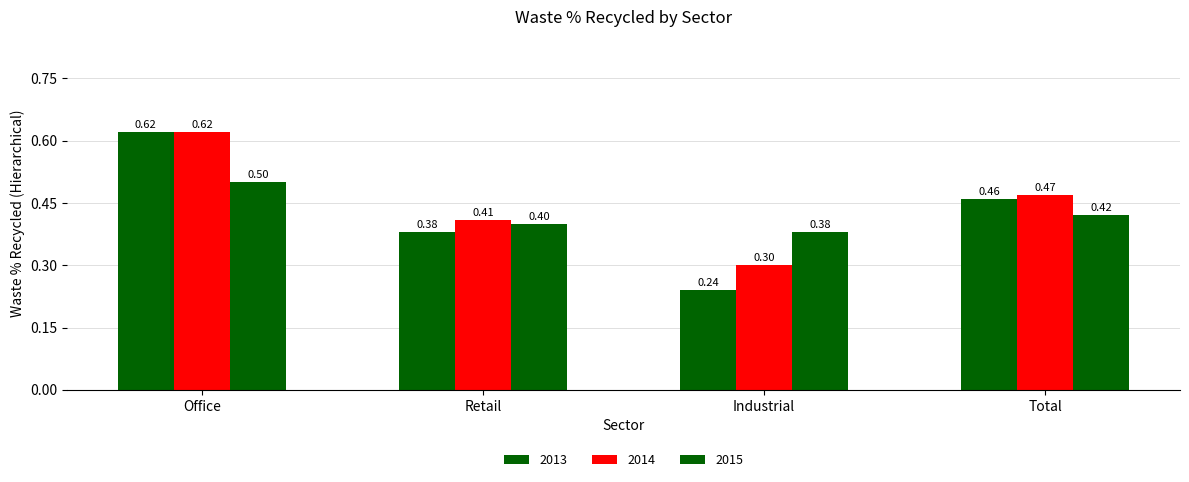

How many series are shown in this chart?

3